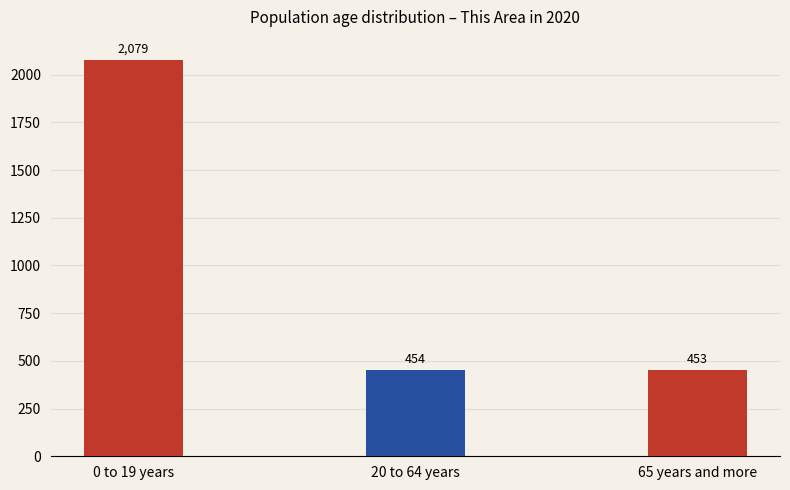

What is the value of the 1st bar from the left?

2079